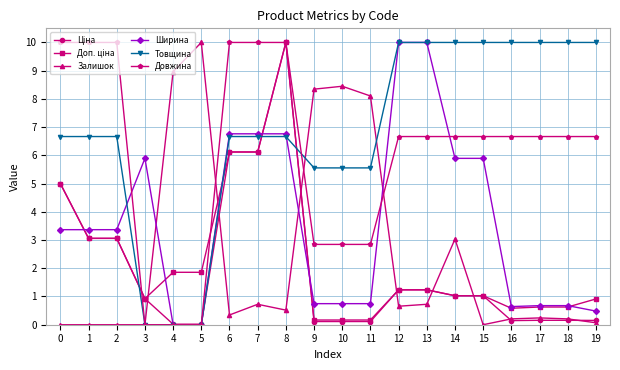

At which category is the sum across all series the highest?

8